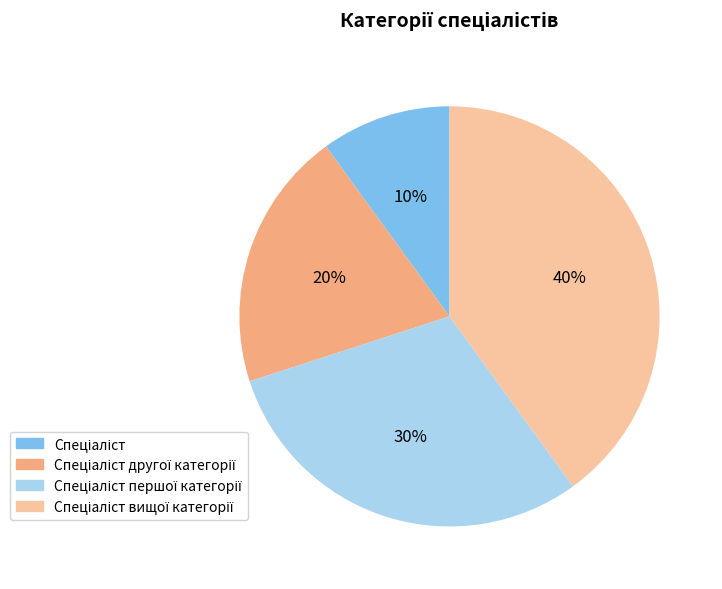

To the nearest percent, what is the average slice percentage?

25%